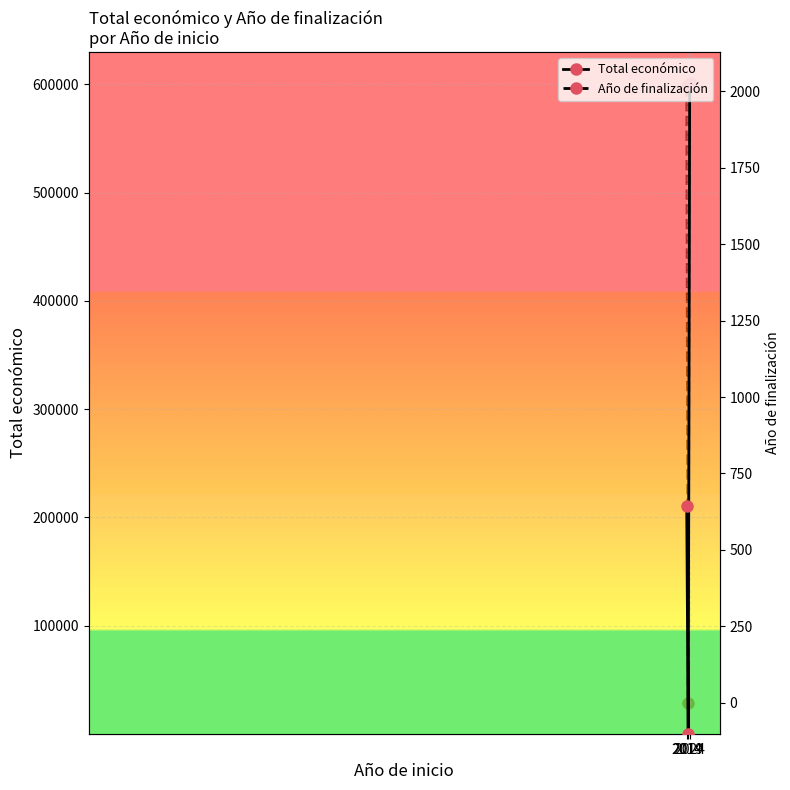

Reading right to left, extract all data points from this chart.

Total económico: 2024=599986	2019=0	2014=210755
Año de finalización: 2024=2027	2019=0	2014=2016